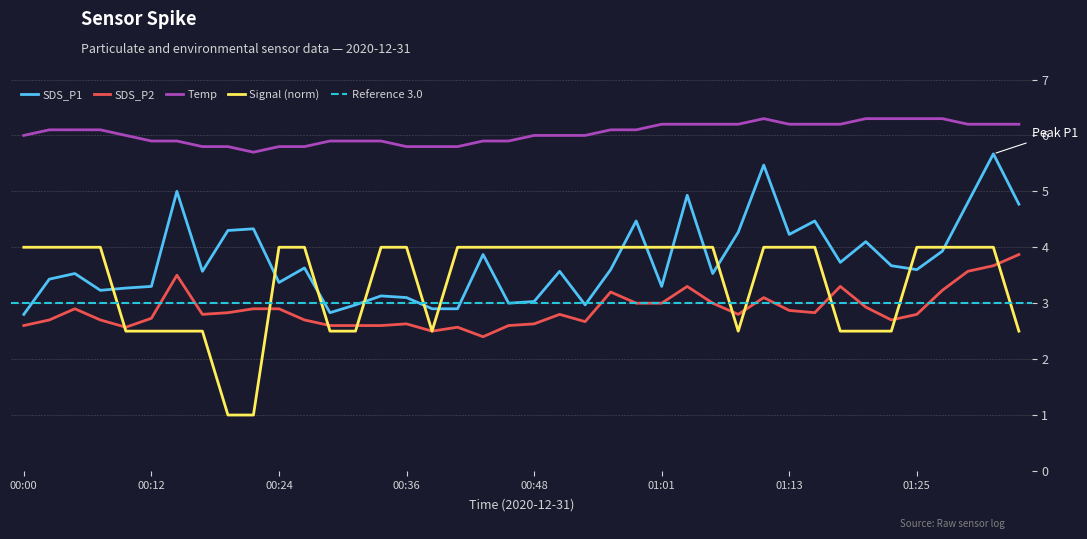

Count the number of data series in this chart.

4